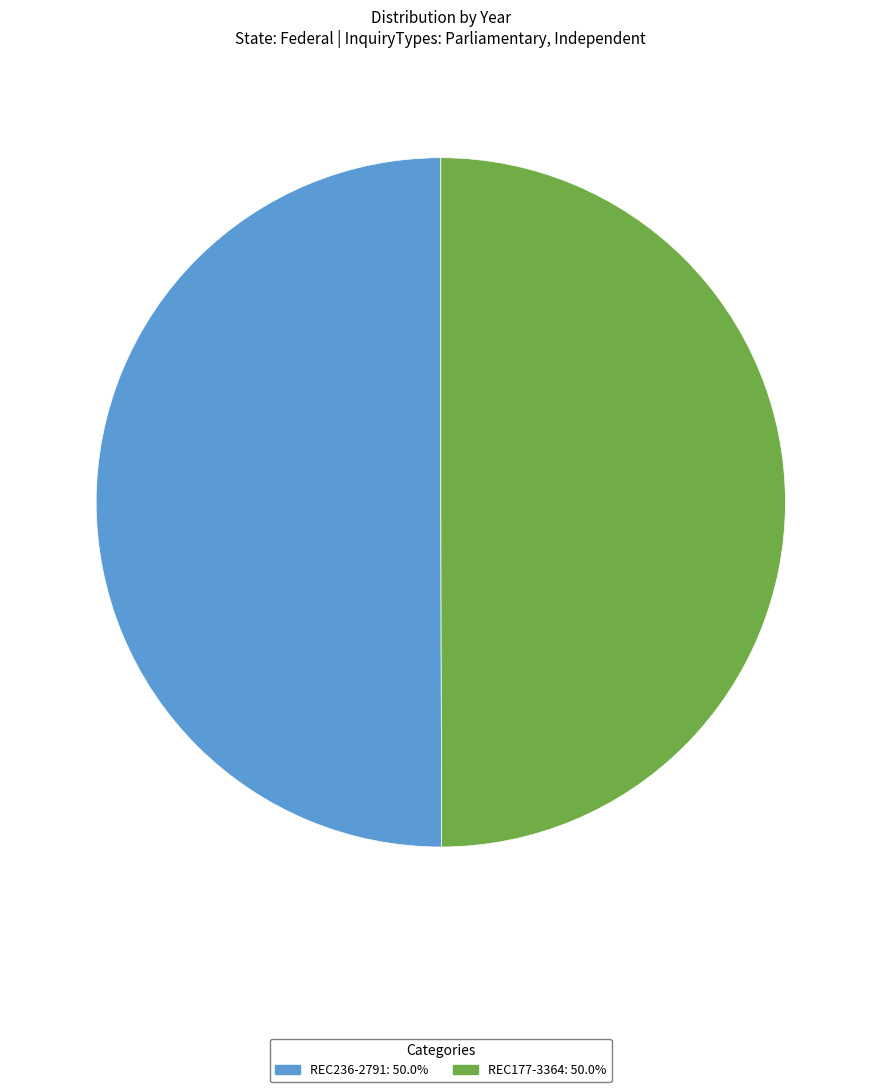

Combined, do REC236-2791 and REC177-3364 account for over 50%?

Yes